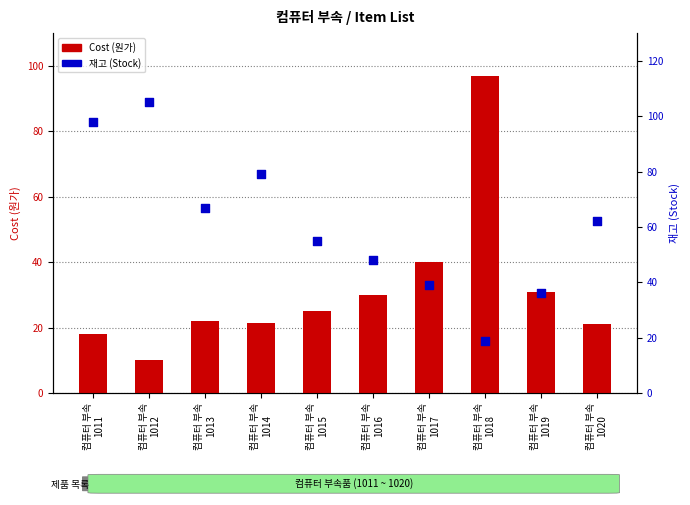

At which category is the sum across all series the highest?

컴퓨터 부속
1011